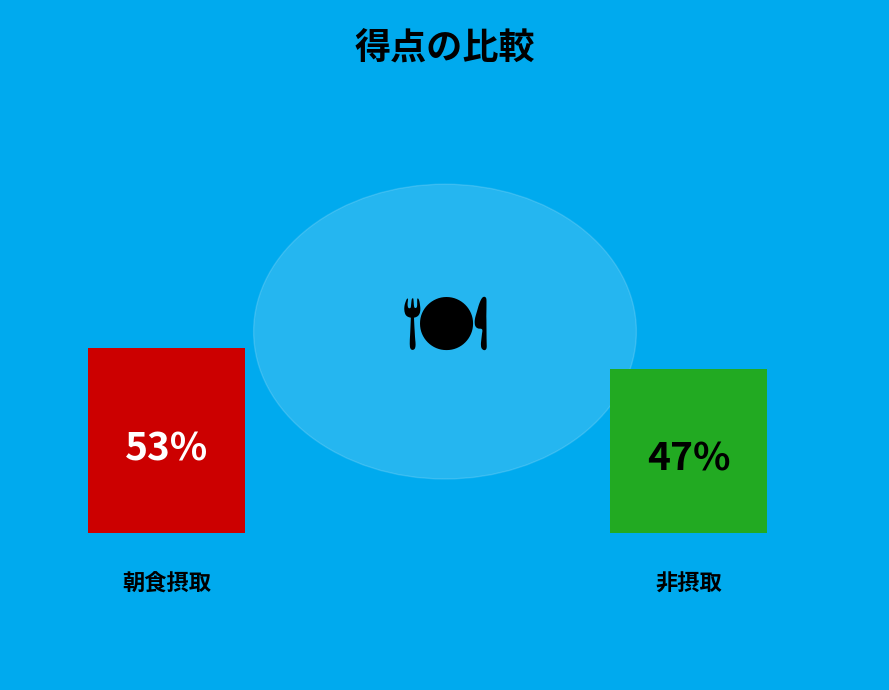

Is there a majority slice in this chart?

Yes